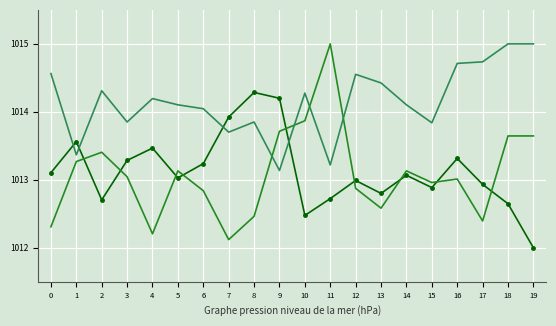

What is the difference between the highest and lowest values at 3?

0.8